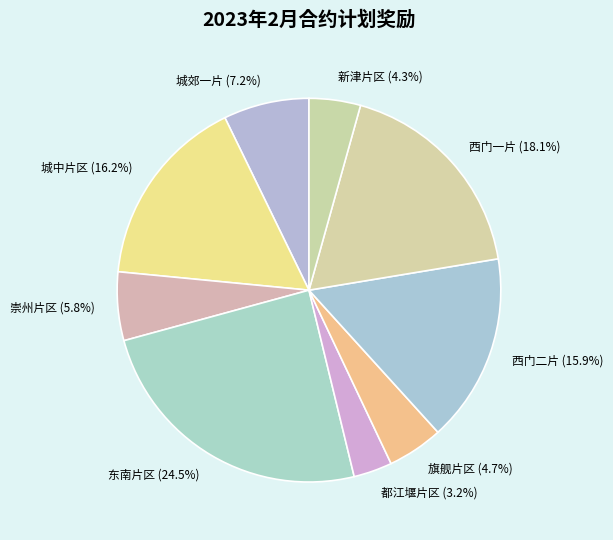

To the nearest percent, what portion does 都江堰片区 represent?

3%